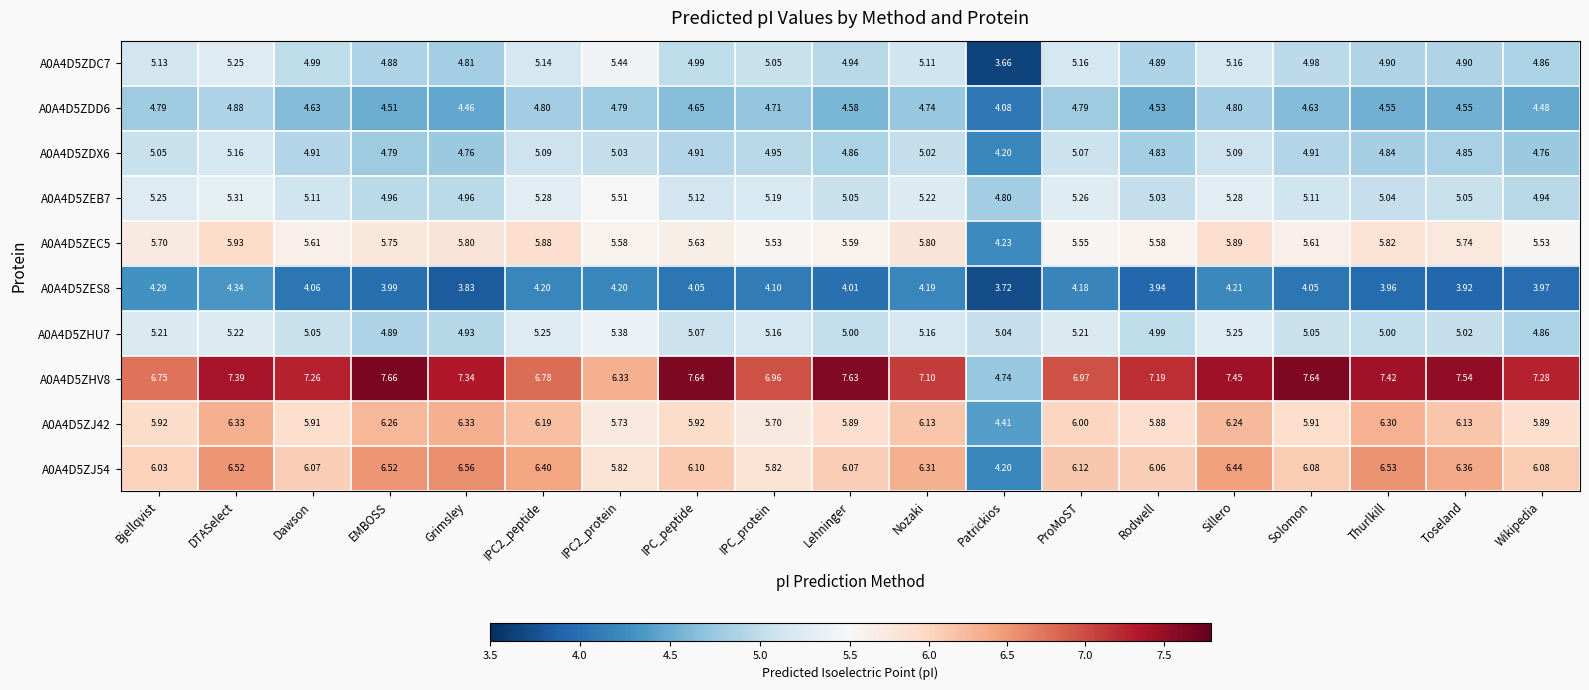

Which category has the highest value in the A0A4D5ZEC5 series?

DTASelect